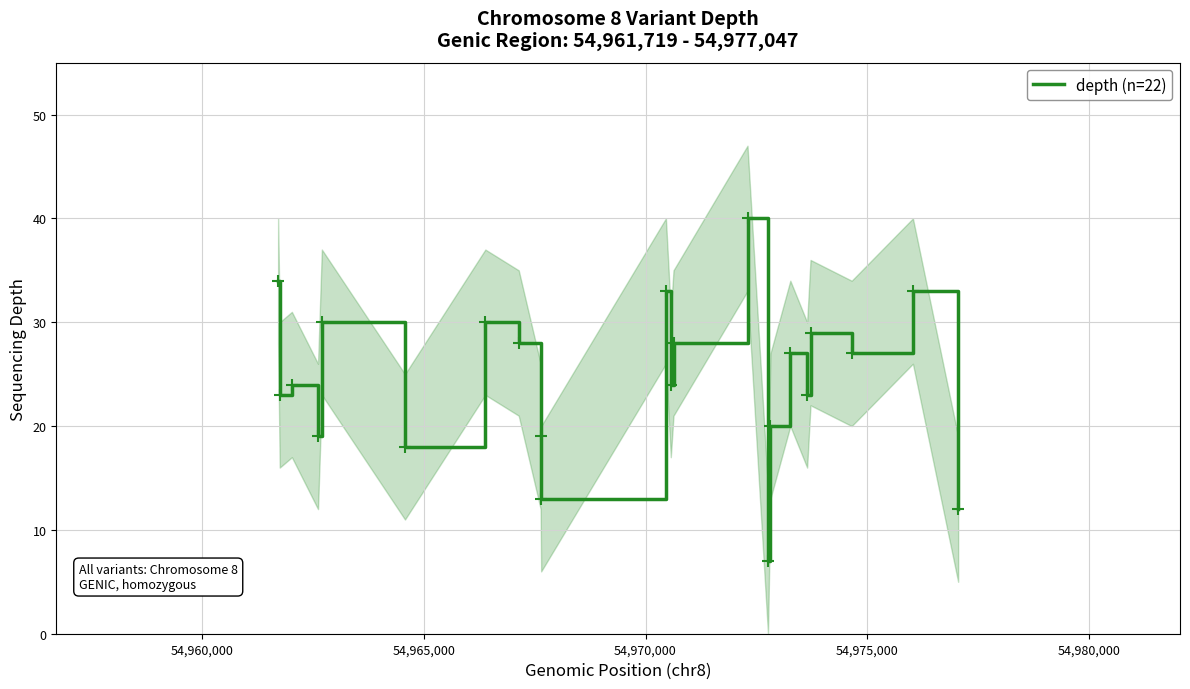

How many points are lower than both their immediate neighbors (excluding endpoints)?

8